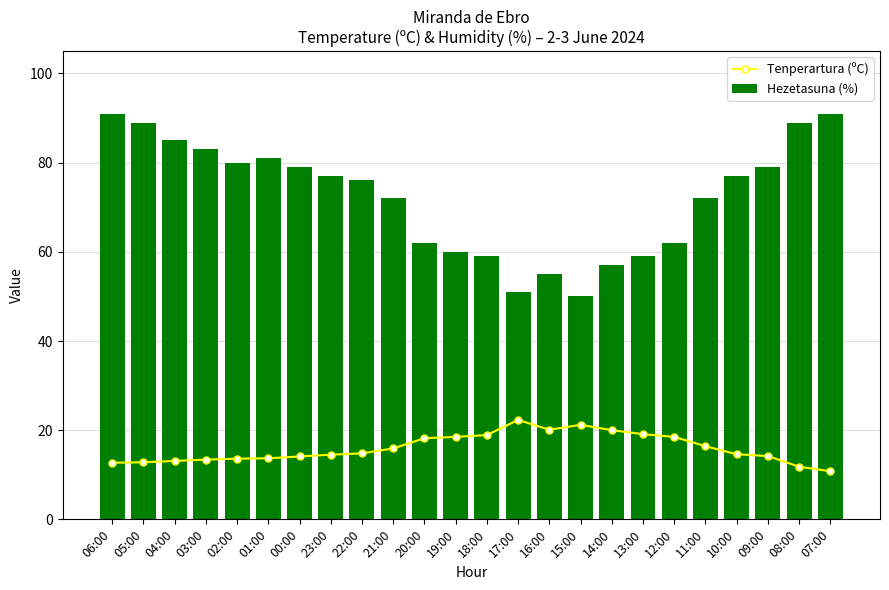

What position from the left is 09:00?

22